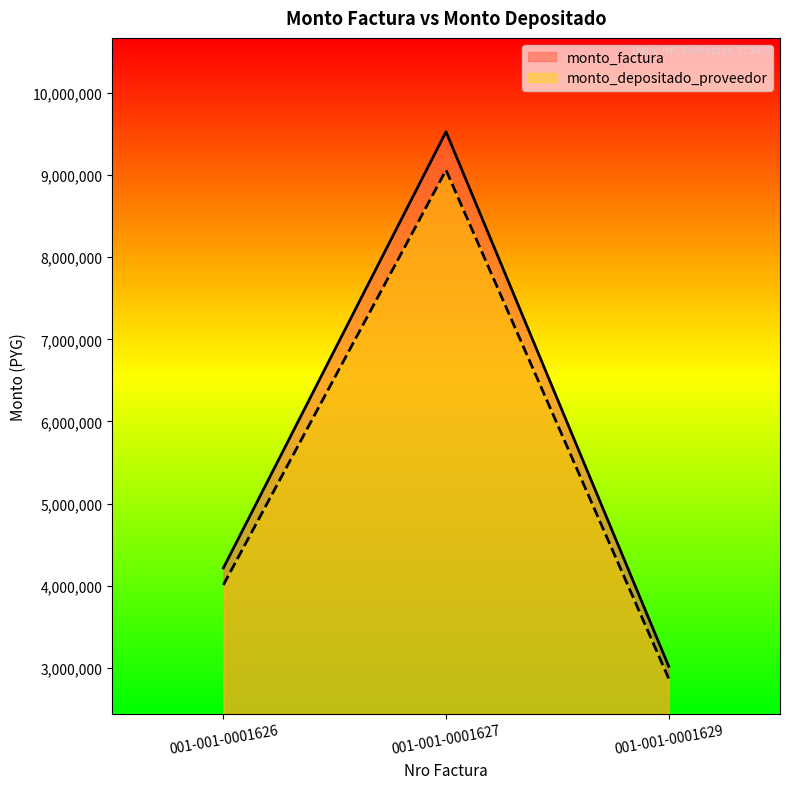

Which label corresponds to the largest value in the chart?

001-001-0001627